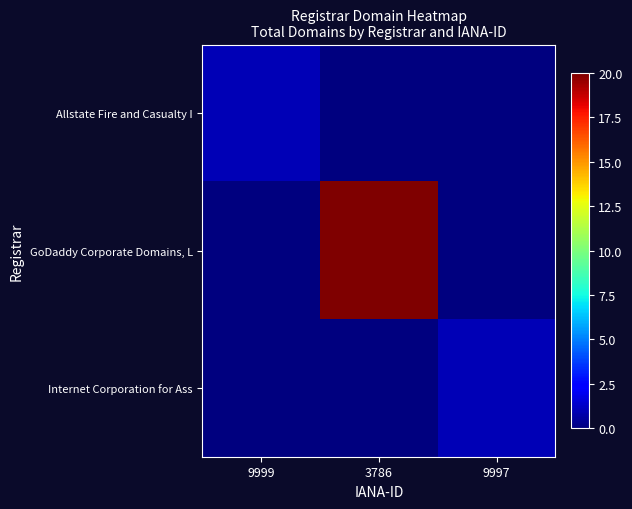

What is the total value across all series at 9999?

1